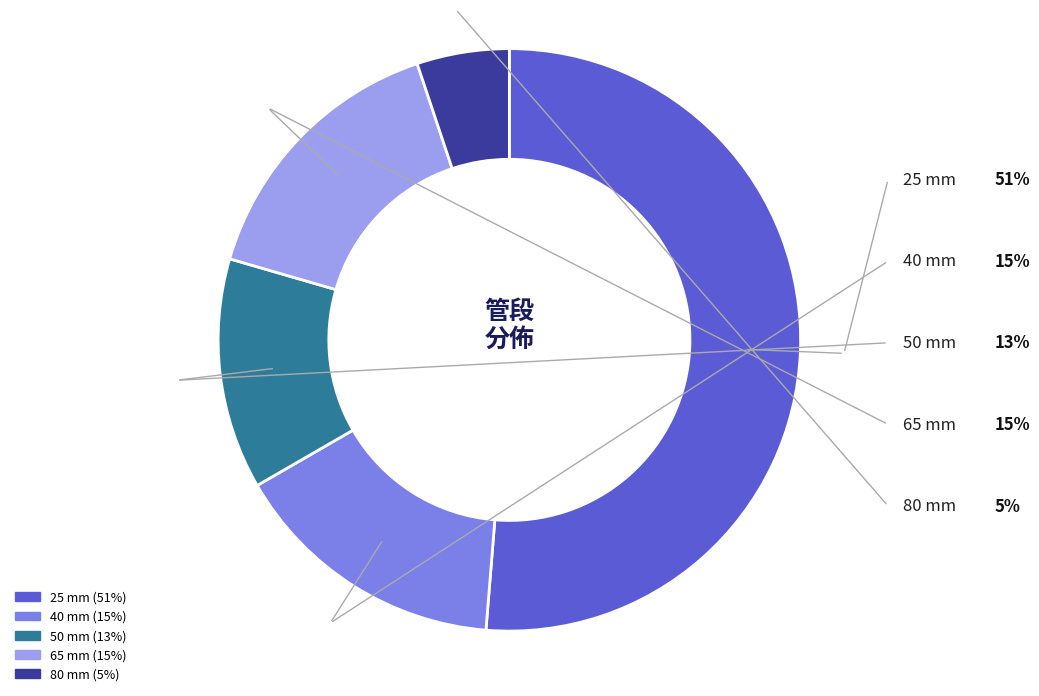

Count the number of slices in the pie.

5